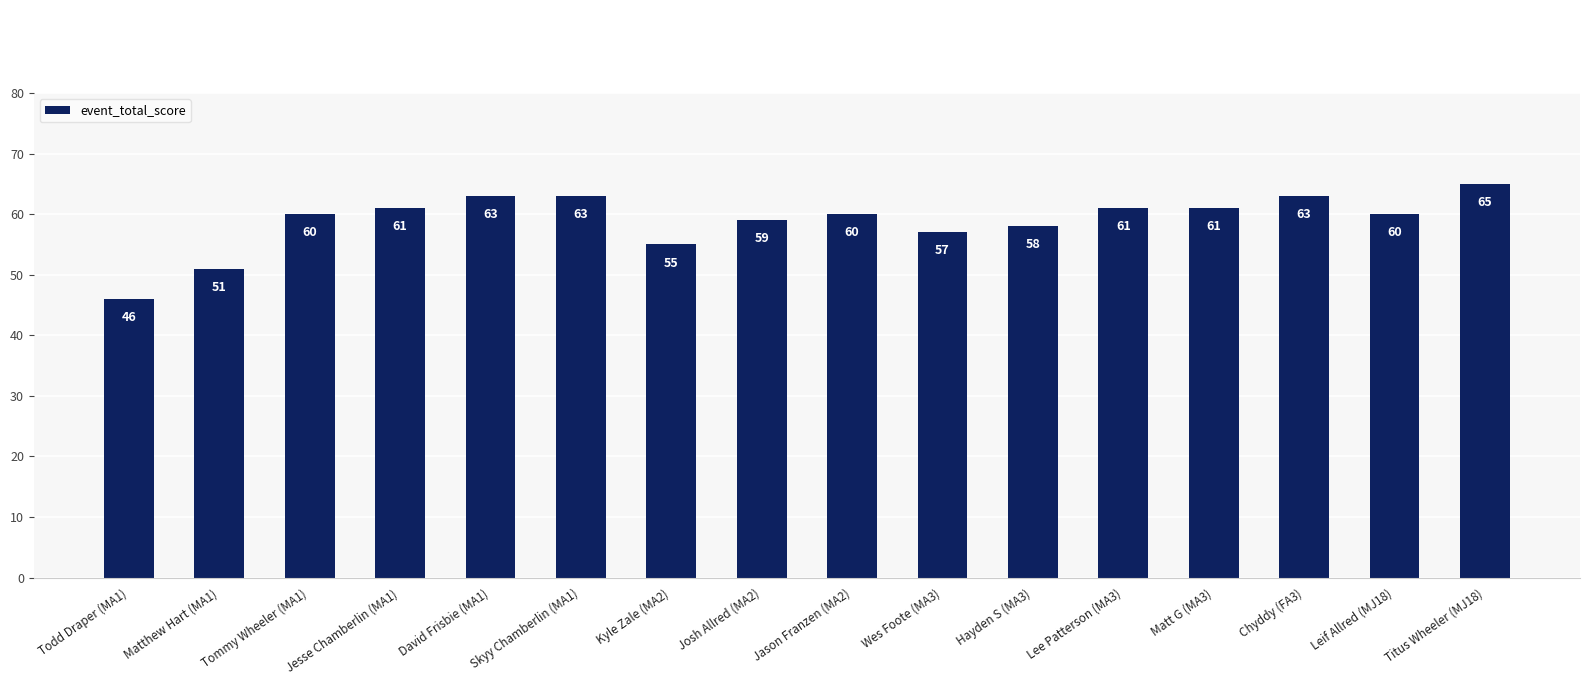

What is the label of the 10th bar from the right?

Kyle Zale (MA2)